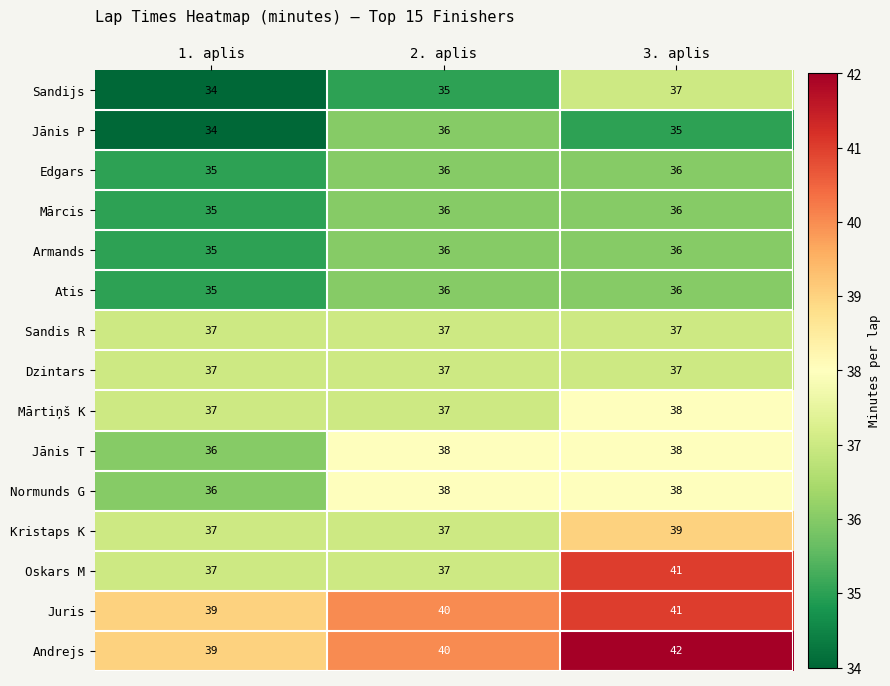

Rank the series at 3. aplis from lowest to highest value.

Jānis P, Edgars, Mārcis, Armands, Atis, Sandijs, Sandis R, Dzintars, Mārtiņš K, Jānis T, Normunds G, Kristaps K, Oskars M, Juris, Andrejs